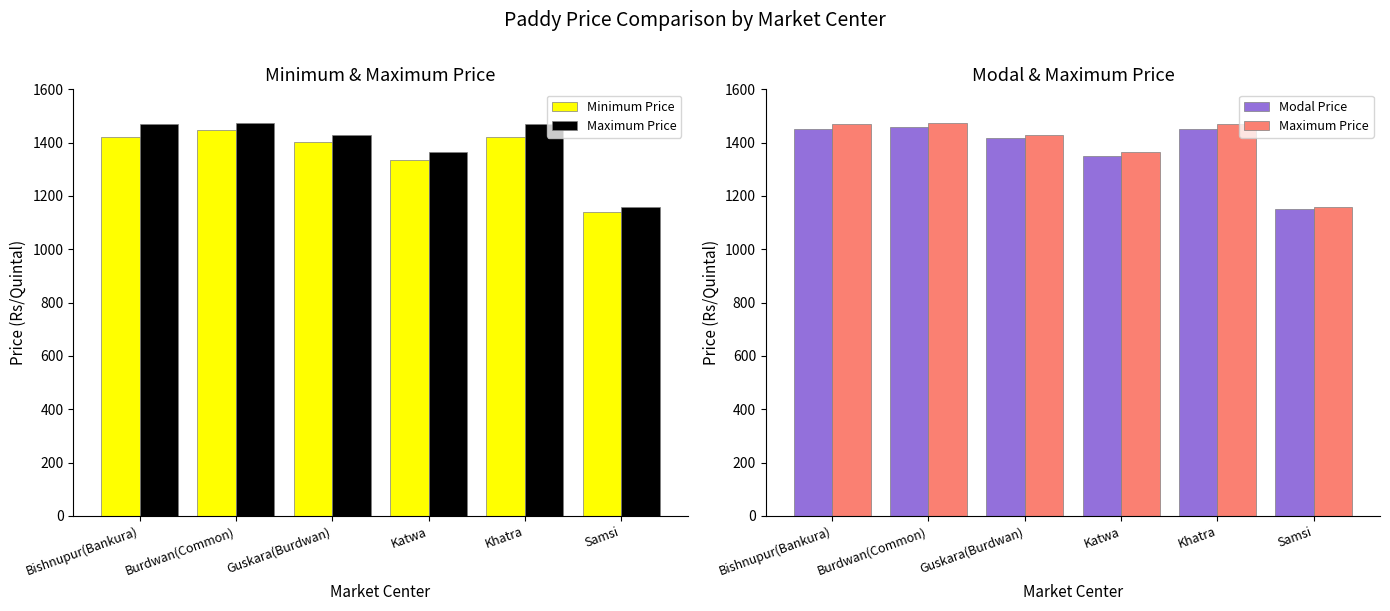

What is the difference between the second highest and minimum values in the Modal Price series?

300